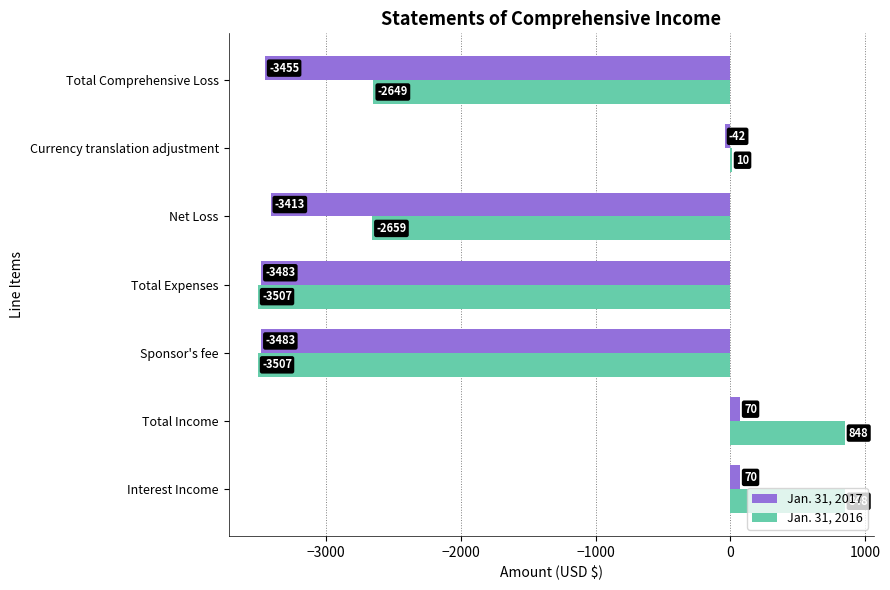

Is it true that Jan. 31, 2017 equals -42 at Currency translation adjustment?

True